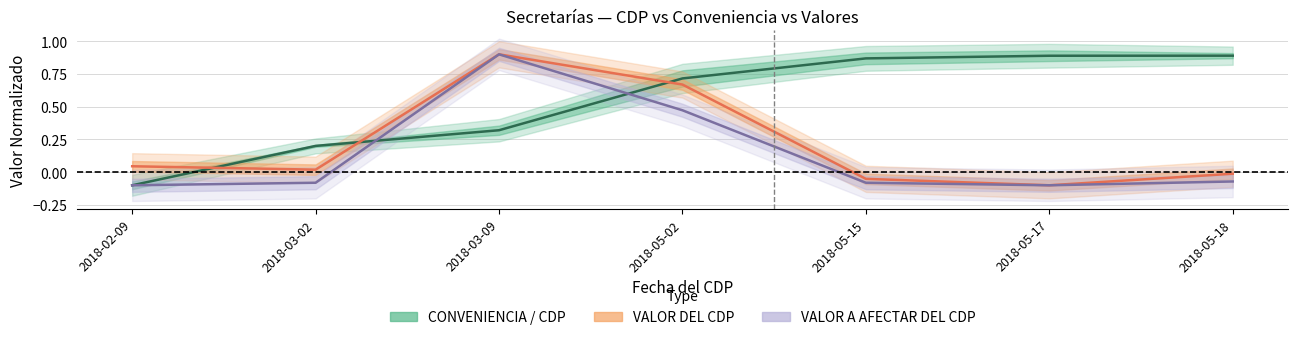

How many interior local peaks does the VALOR A AFECTAR DEL CDP series have?

1